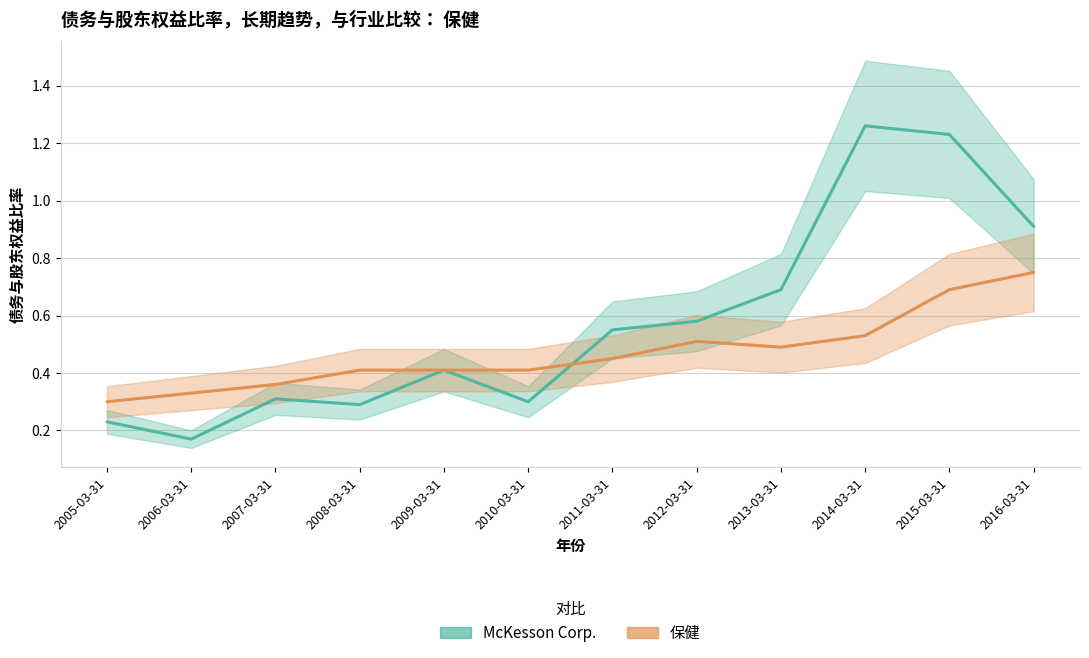

What is the label of the 6th point from the left?

2010-03-31